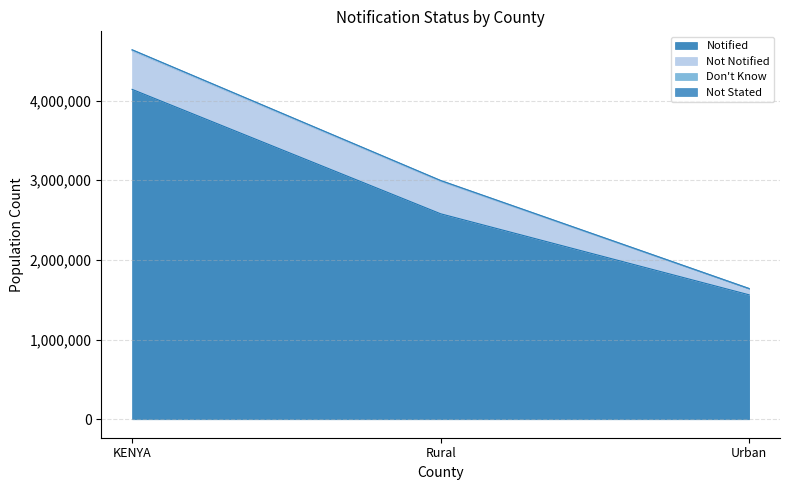

Is the value of Don't Know at Rural greater than the value of Not Notified at Rural?

No